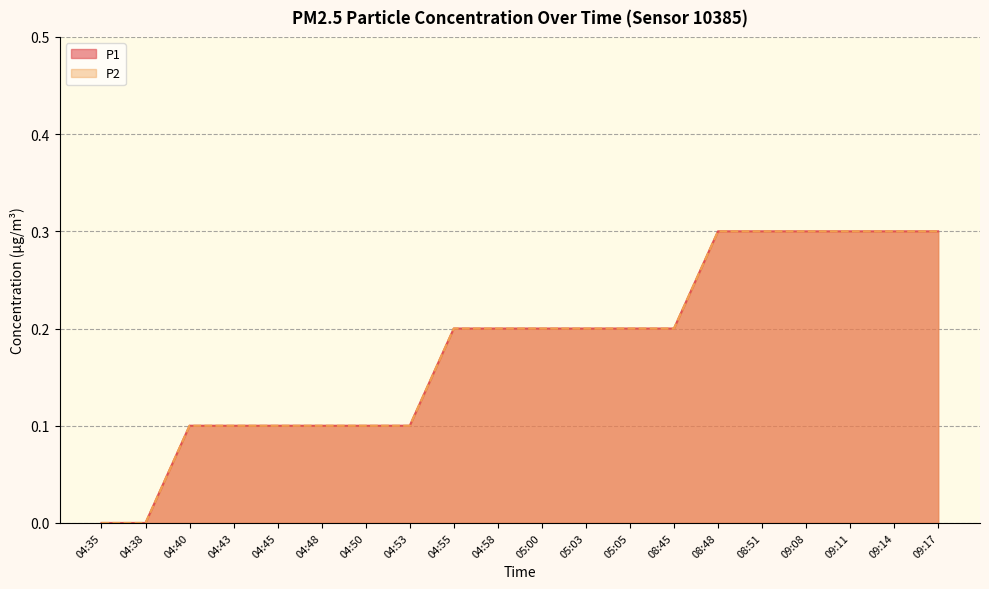

What position from the left is 04:50?

7